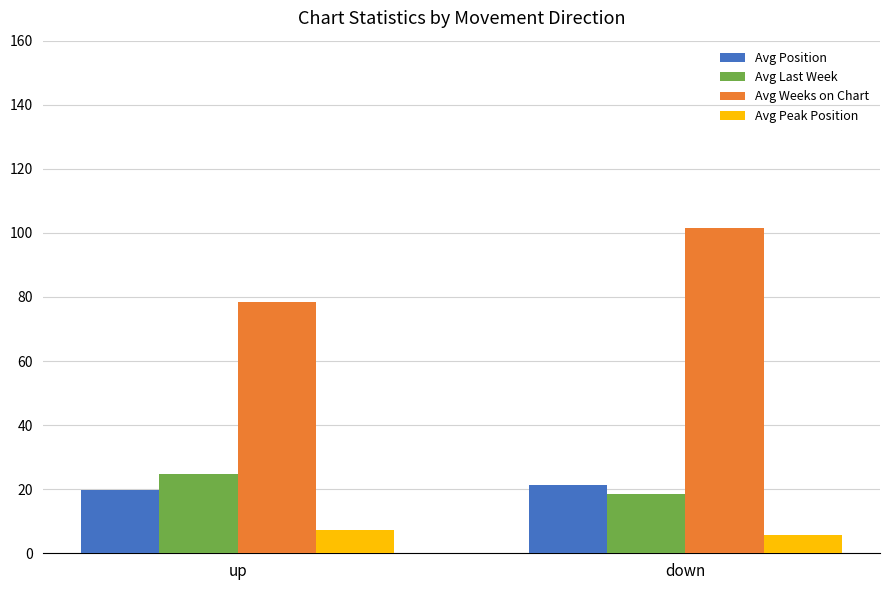

What is the difference between the Avg Last Week values at up and down?

6.3